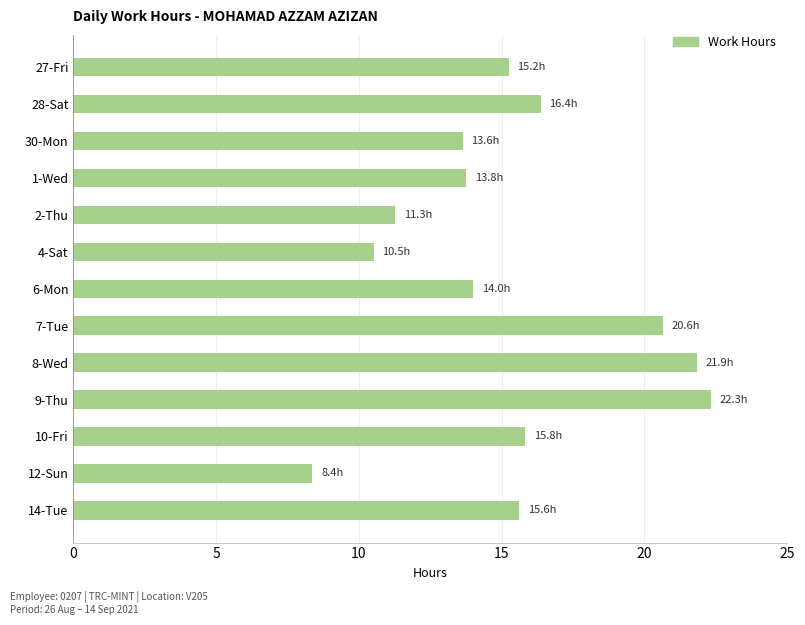

At which category does the chart reach its peak across all series?

9-Thu